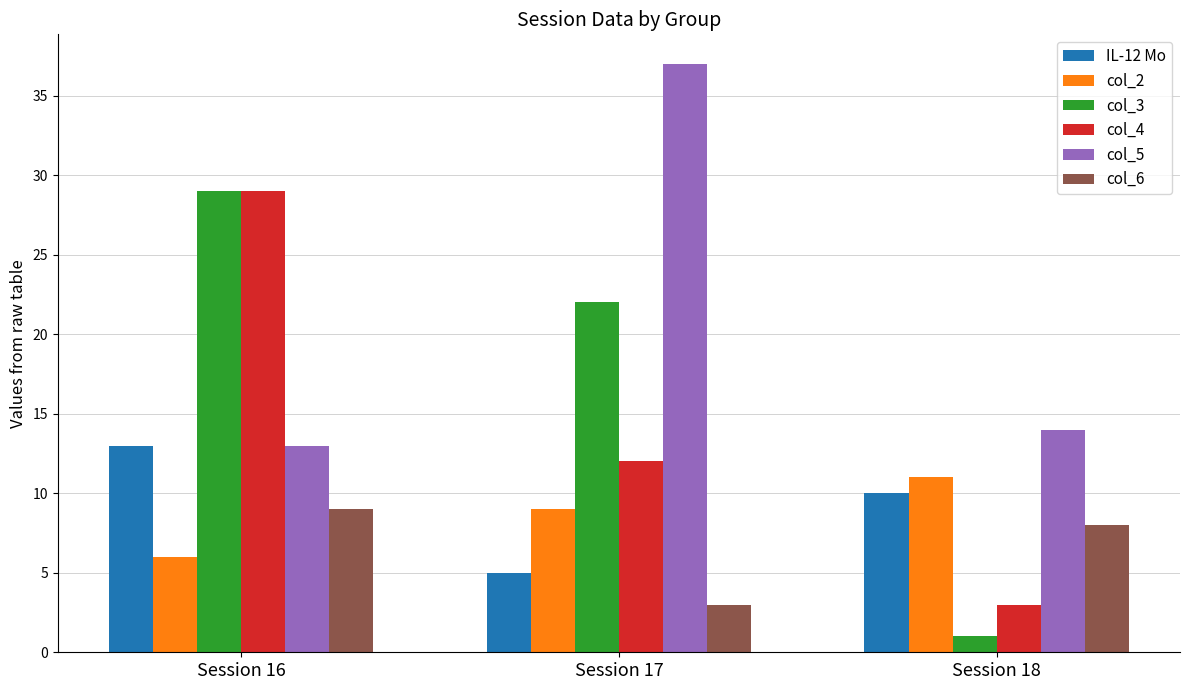

What are all the series names shown in the legend?

IL-12 Mo, col_2, col_3, col_4, col_5, col_6